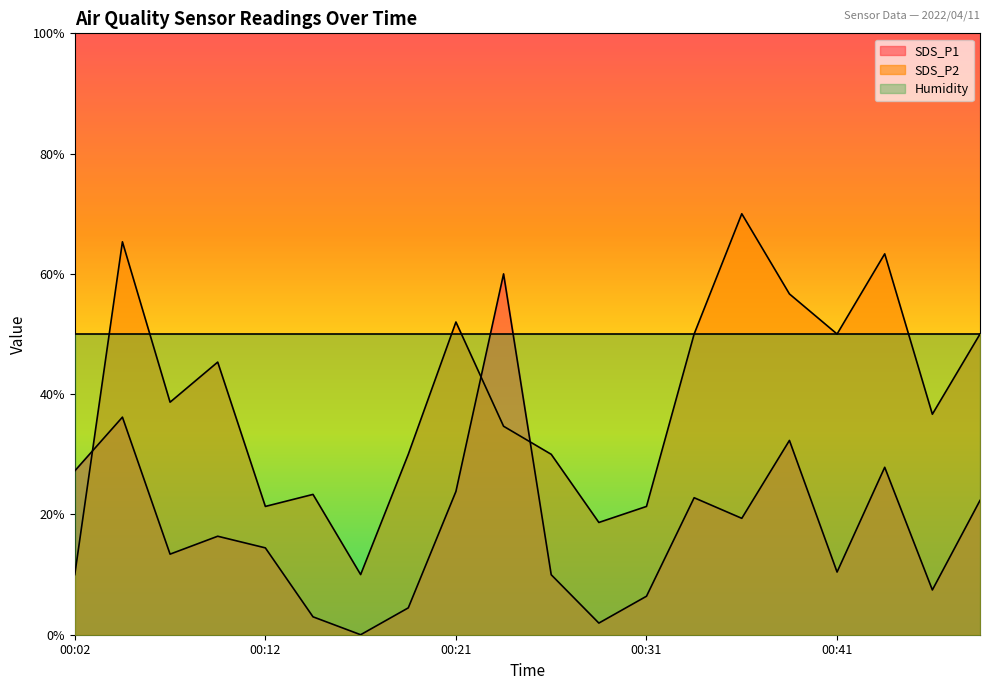

List the series in order of their peak value, lowest first.

Humidity, SDS_P1, SDS_P2